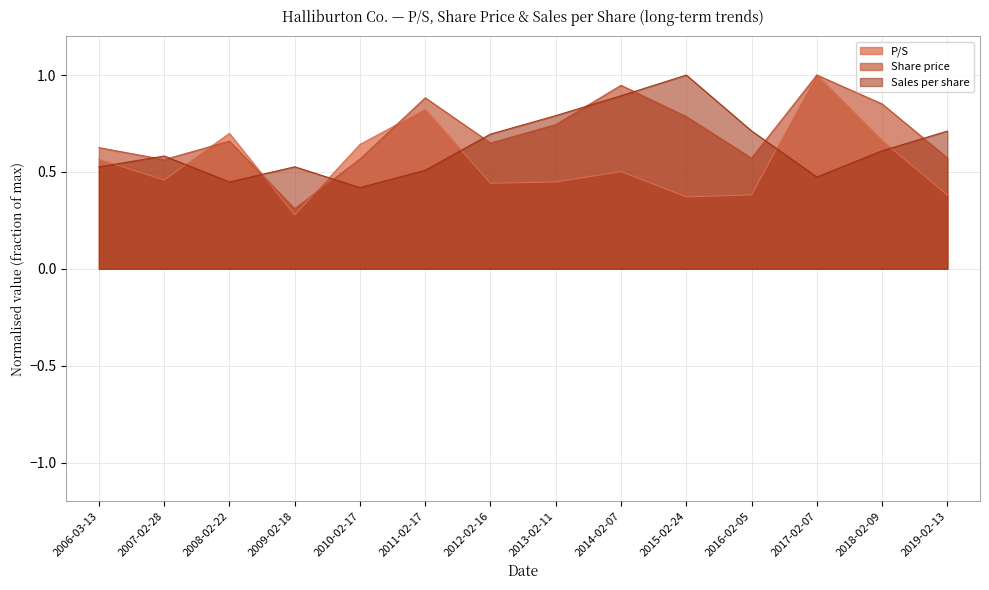

What is the difference between the highest and lowest values at 2014-02-07?

0.4